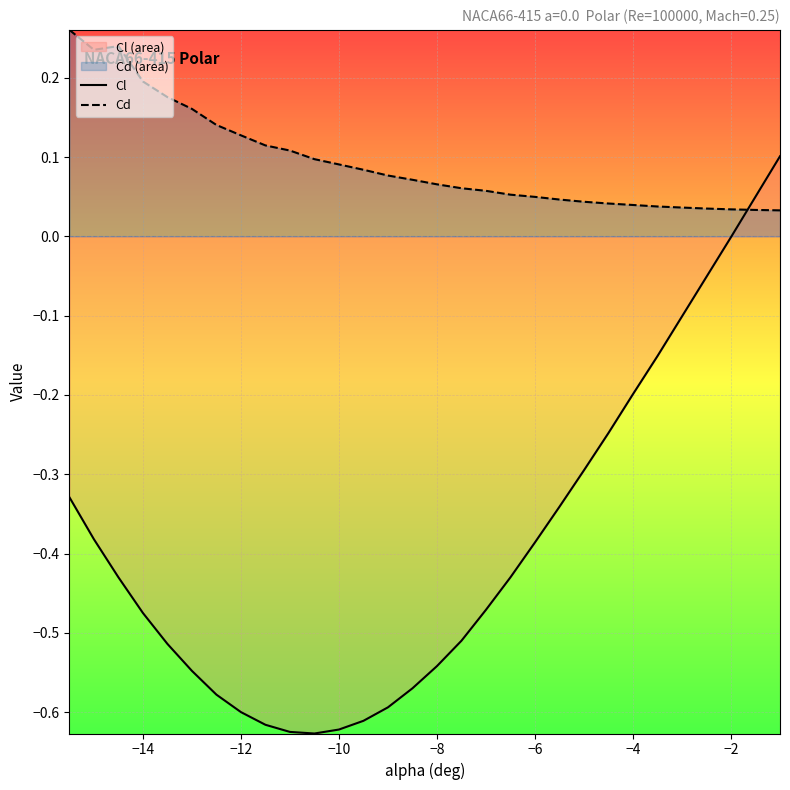

Which series has the largest range (max minus min)?

Cl